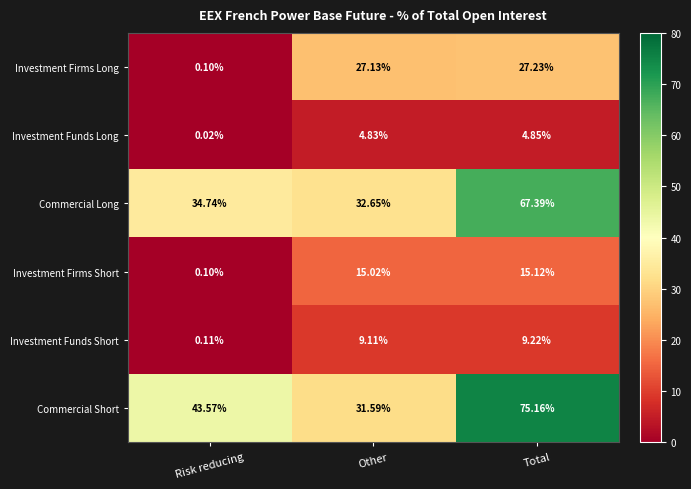

What is the spread (max minus min) of values at Total?

70.3